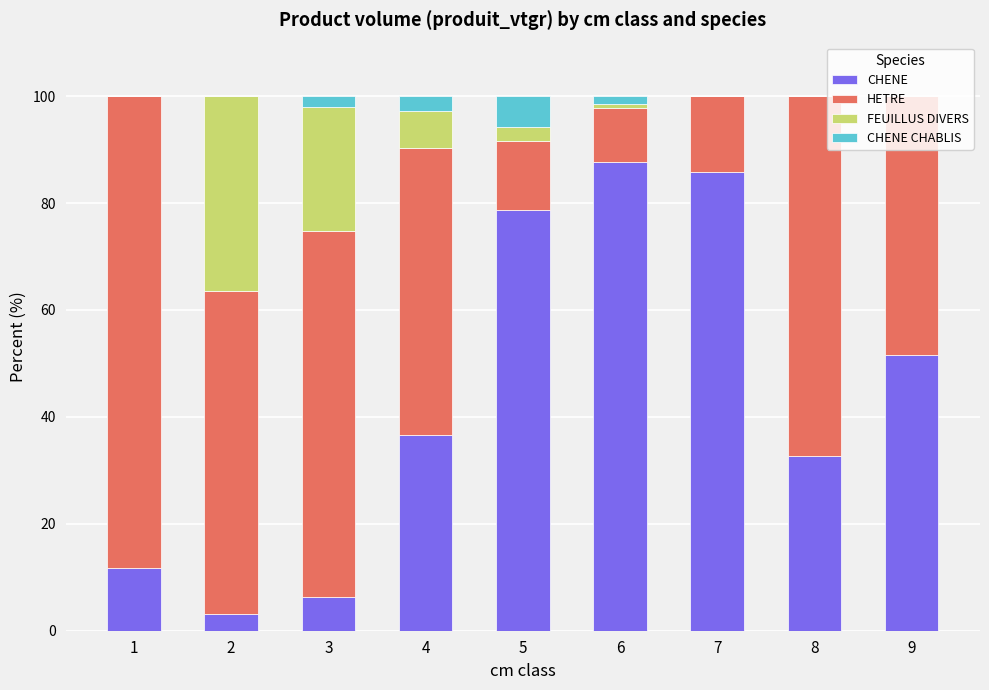

The CHENE series shows 32.7 at 8. True or false?

True